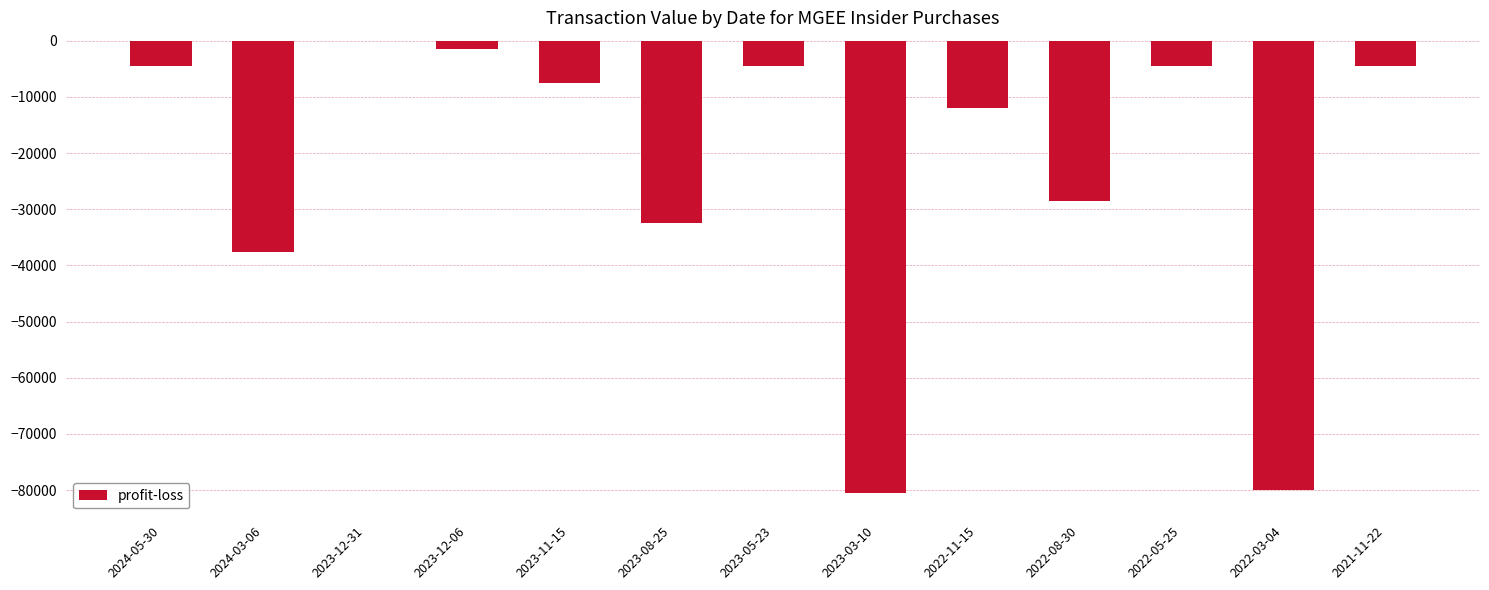

What is the sum of the values at 2022-03-04 and 2023-03-10?

-160369